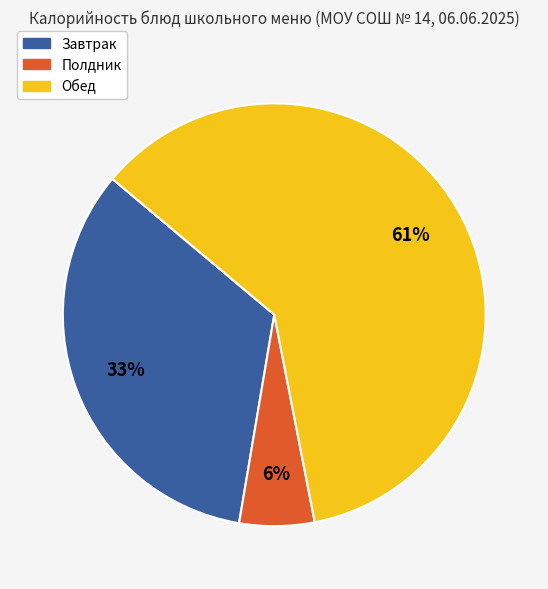

Combined, do Обед and Завтрак account for over 50%?

Yes